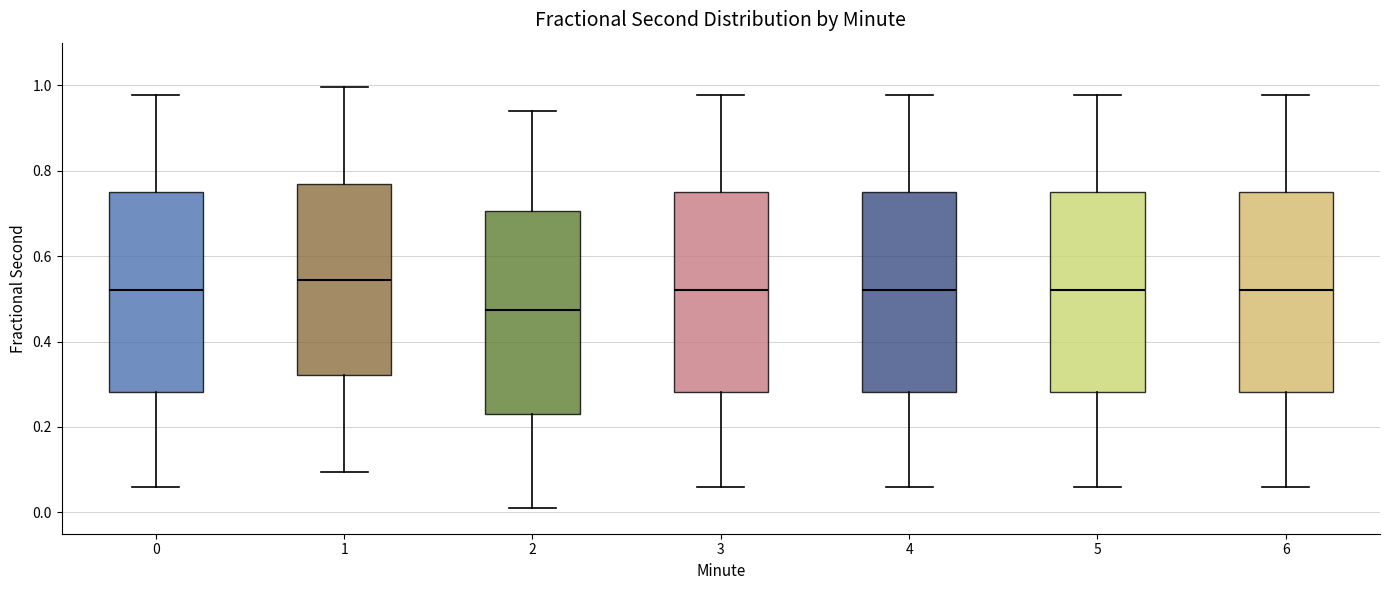

Reading left to right, read every box against the y-axis: the position of its median line, the range the box covers, and the ends of its whiskers. The values are not printed on the chart, so give them approximately, as read against the axis.

0: median 0.52, box 0.28 to 0.74, whiskers 0.06 to 0.98
1: median 0.54, box 0.32 to 0.76, whiskers 0.10 to 1.00
2: median 0.48, box 0.24 to 0.70, whiskers 0.02 to 0.94
3: median 0.52, box 0.28 to 0.74, whiskers 0.06 to 0.98
4: median 0.52, box 0.28 to 0.74, whiskers 0.06 to 0.98
5: median 0.52, box 0.28 to 0.74, whiskers 0.06 to 0.98
6: median 0.52, box 0.28 to 0.74, whiskers 0.06 to 0.98